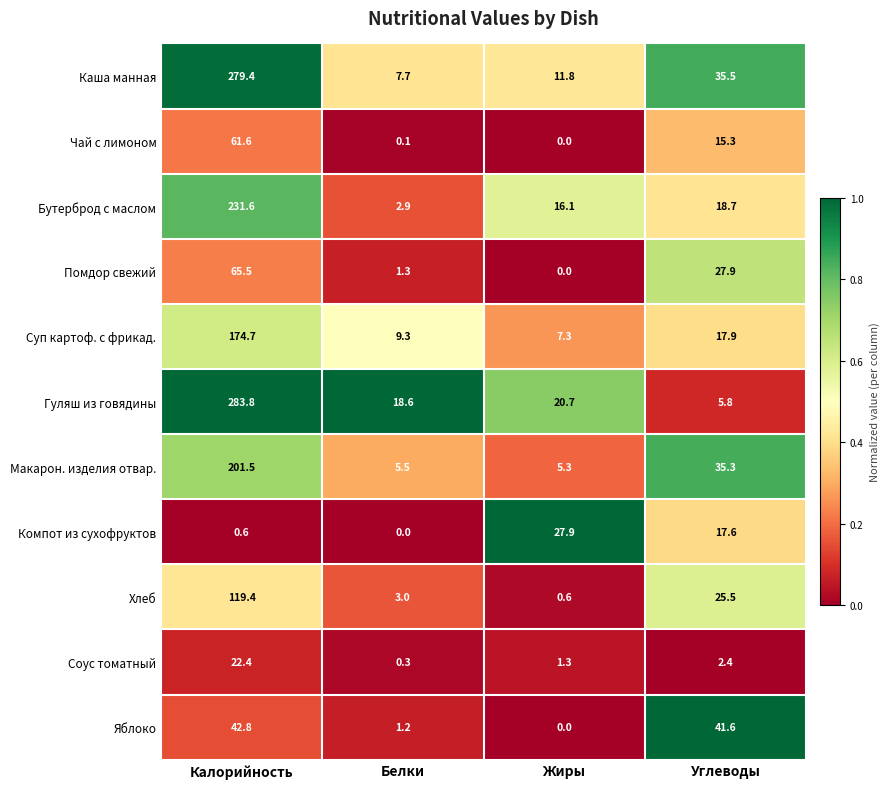

At which category is the sum across all series the highest?

Калорийность